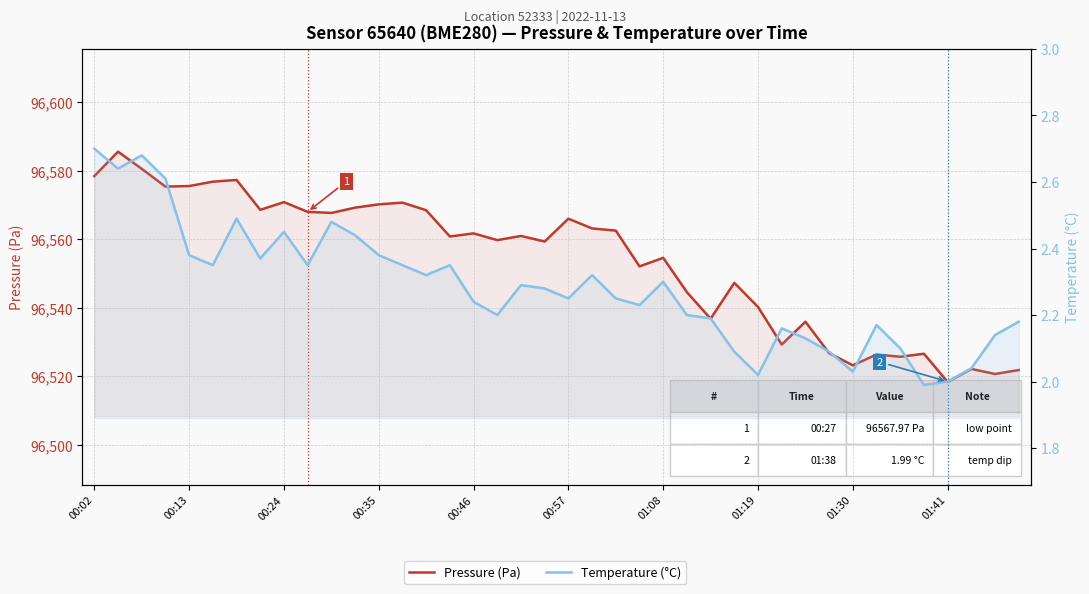

Count the number of categories in the chart.

40